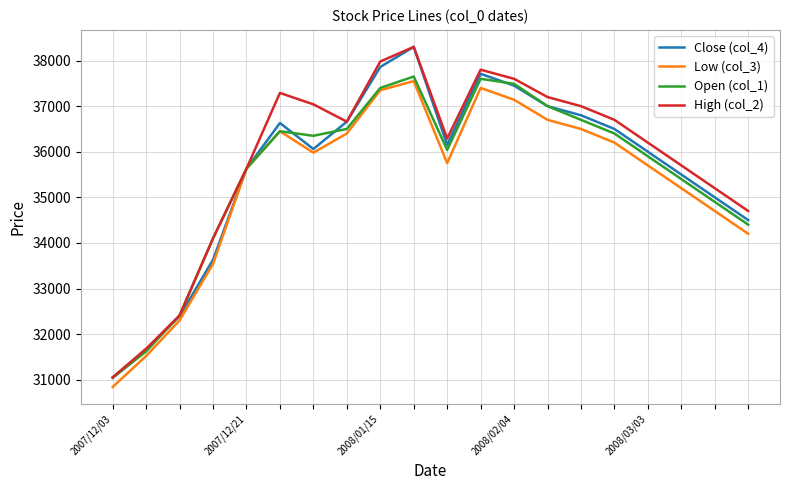

What is the highest value of the Close (col_4) series?

38300